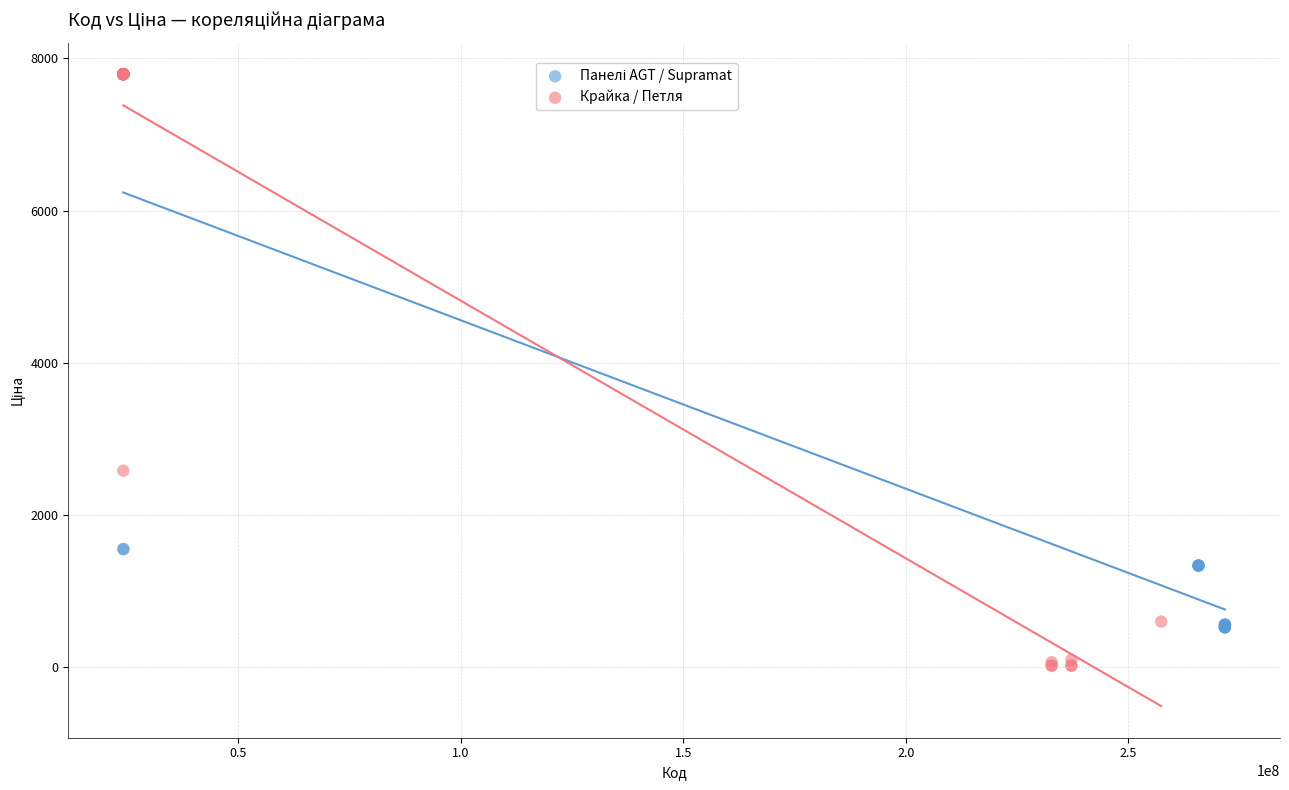

Which series contains the lowest Y value?

Крайка / Петля